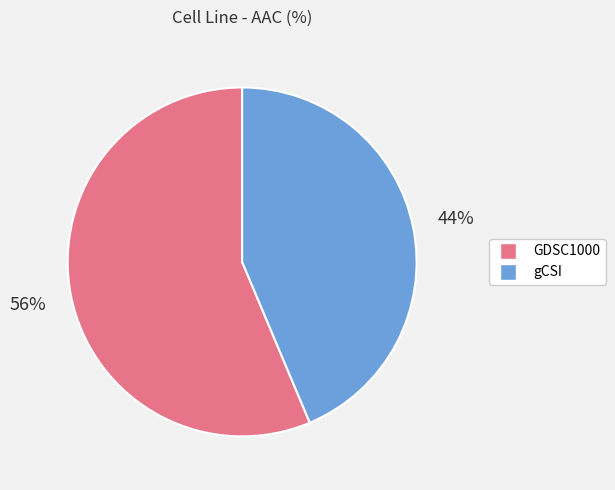

Is the sum of GDSC1000 and gCSI greater than half?

Yes